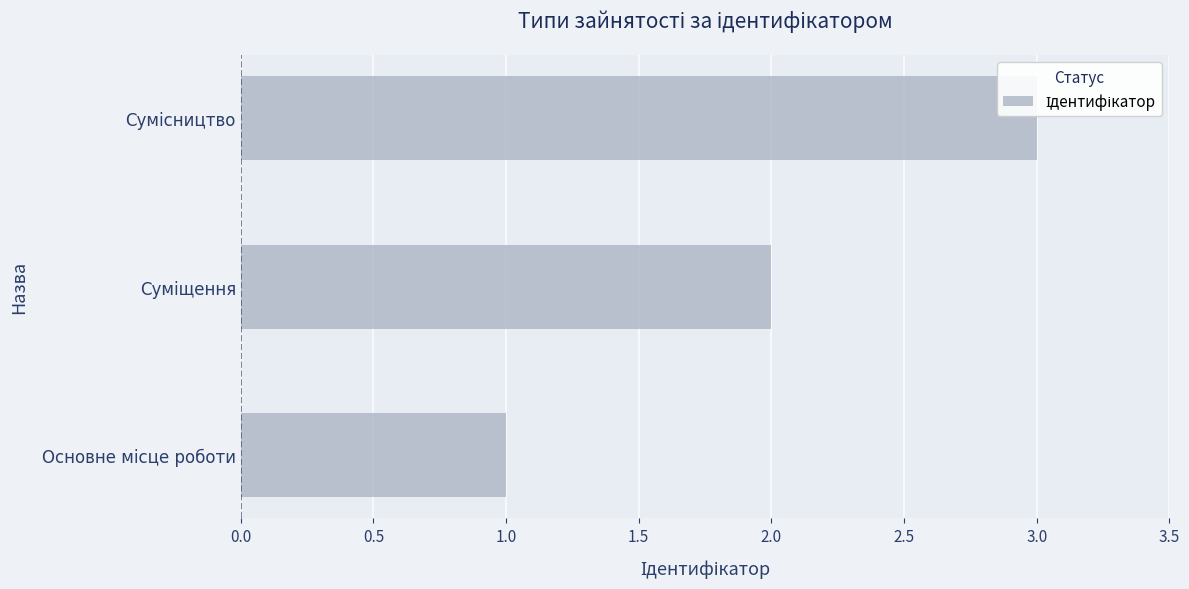

What is the greatest value displayed?

3